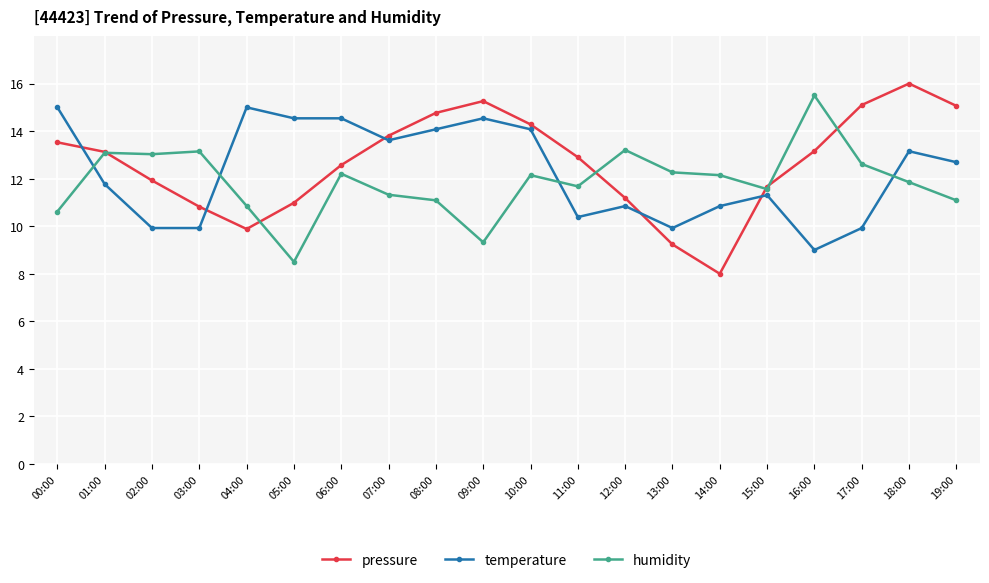

Between 12:00 and 17:00, which series saw the biggest shift?

pressure